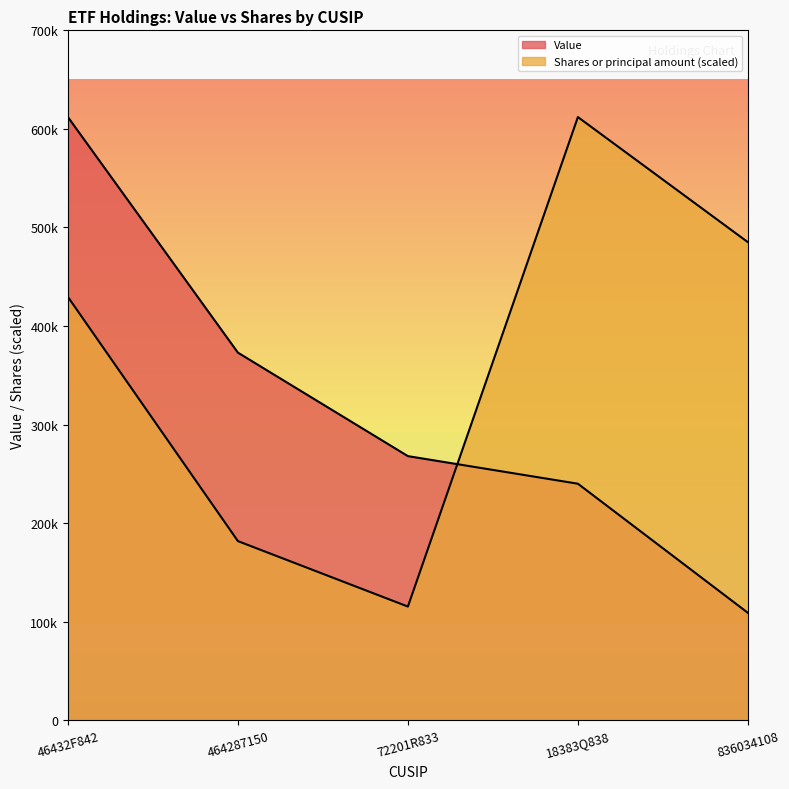

True or false: Shares or principal amount has a value of 35328.8 at 72201R833.

False